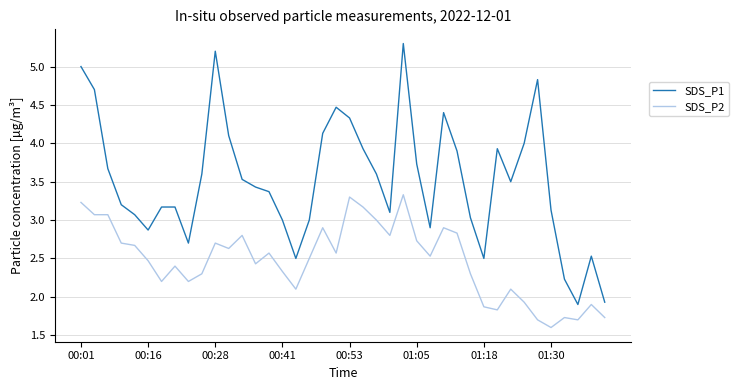

Reading left to right, list all the values displayed in this chart.

SDS_P1: 5.0	4.7	3.7	3.2	3.1	2.9	3.2	3.2	2.7	3.6	5.2	4.1	3.5	3.4	3.4	3.0	2.5	3.0	4.1	4.5	4.3	3.9	3.6	3.1	5.3	3.7	2.9	4.4	3.9	3.0	2.5	3.9	3.5	4.0	4.8	3.1	2.2	1.9	2.5	1.9
SDS_P2: 3.2	3.1	3.1	2.7	2.7	2.5	2.2	2.4	2.2	2.3	2.7	2.6	2.8	2.4	2.6	2.3	2.1	2.5	2.9	2.6	3.3	3.2	3.0	2.8	3.3	2.7	2.5	2.9	2.8	2.3	1.9	1.8	2.1	1.9	1.7	1.6	1.7	1.7	1.9	1.7